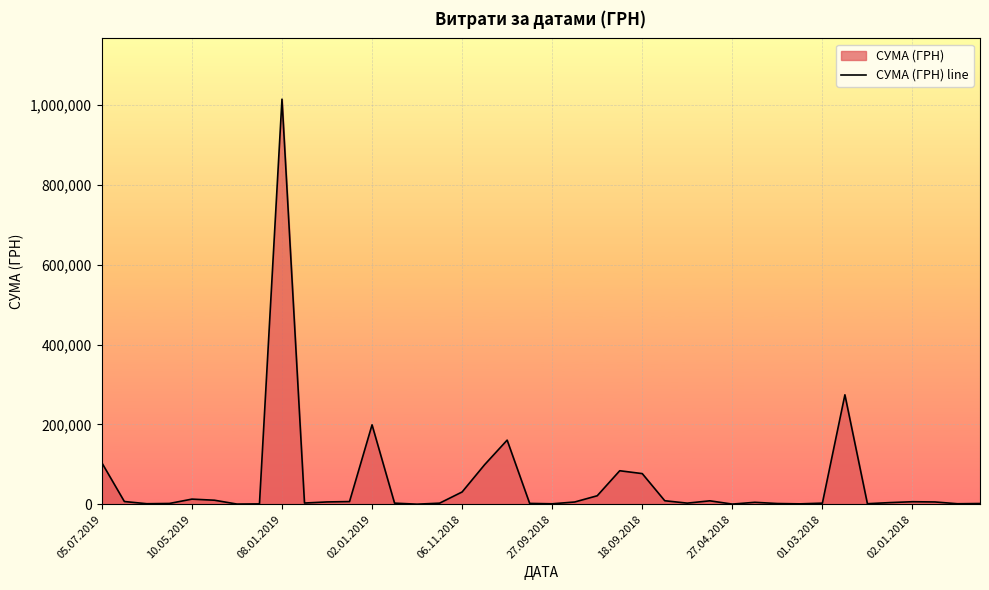

What is the difference between the maximum and minimum values?

1014282.3